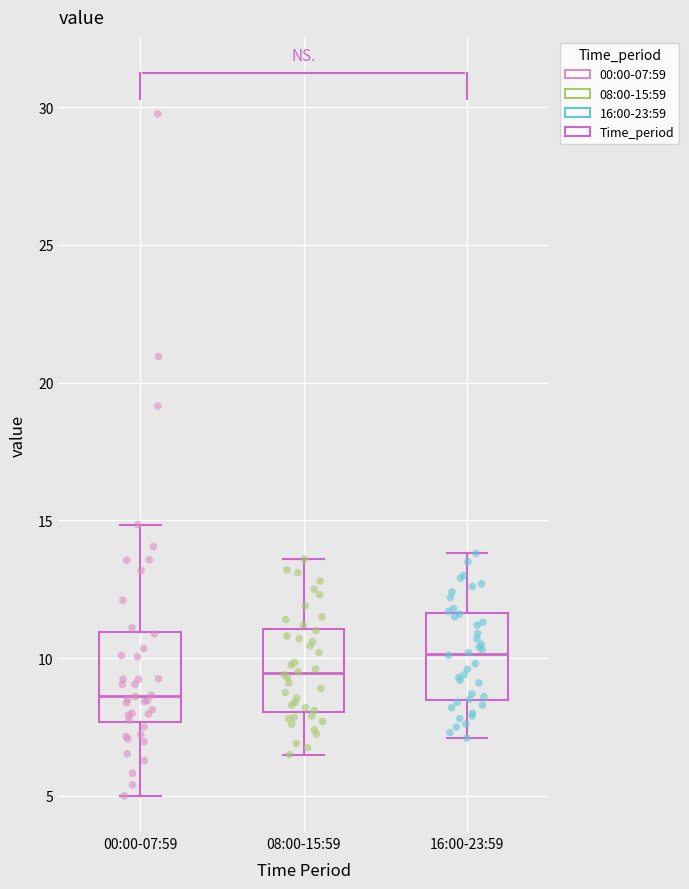

Where is the lower edge of the box for 08:00-15:59 on the y-axis? The values are not printed on the chart, so give them approximately, as read against the axis.

8.0